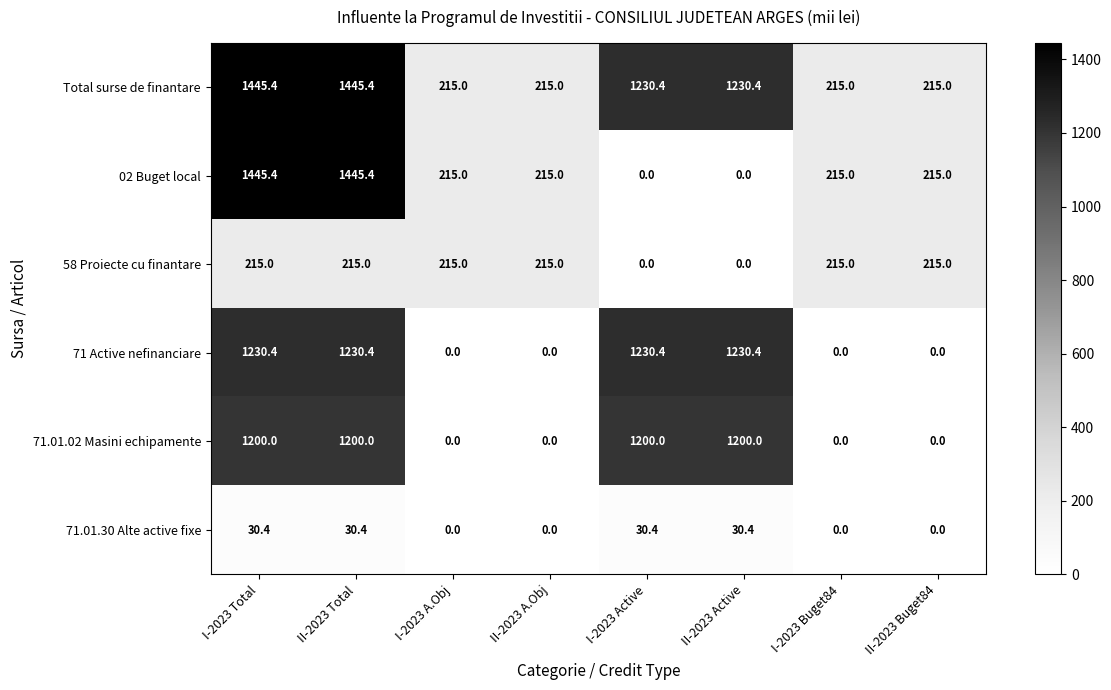

At how many categories does at least one series exceed 485?

4